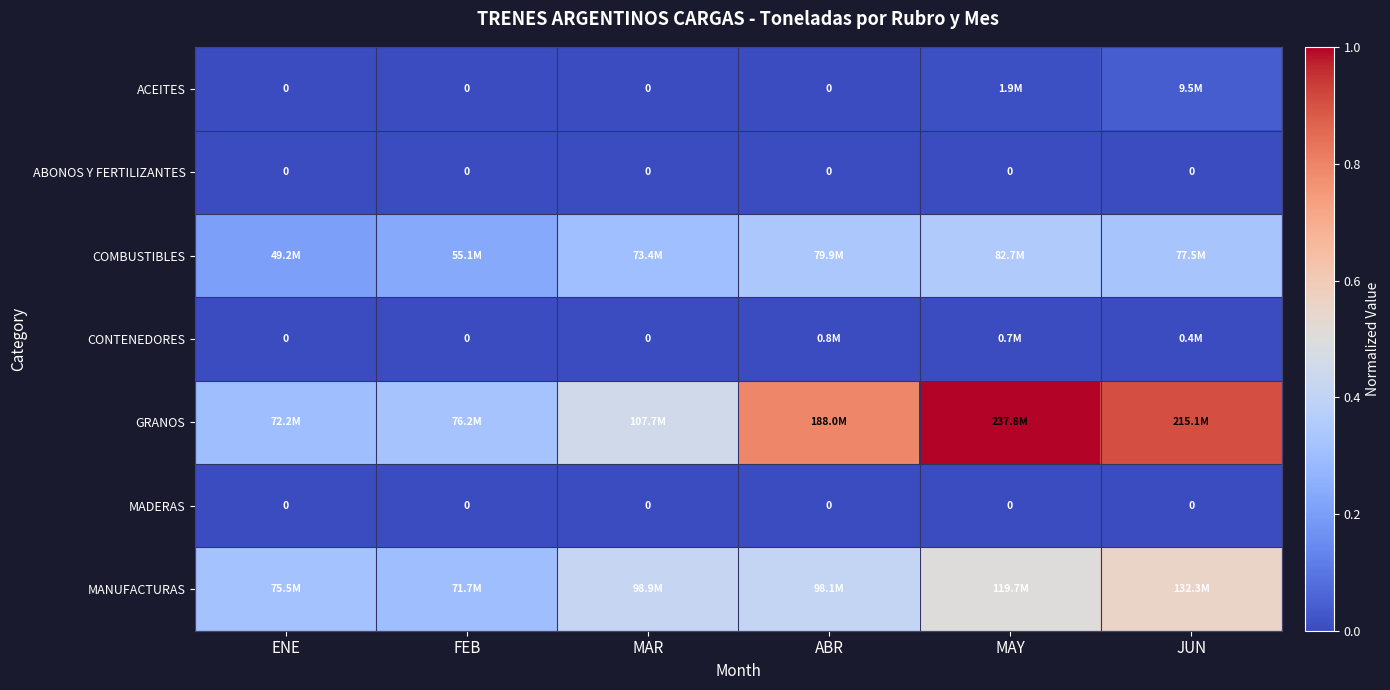

Where is CONTENEDORES nearest to the value 0?

ENE